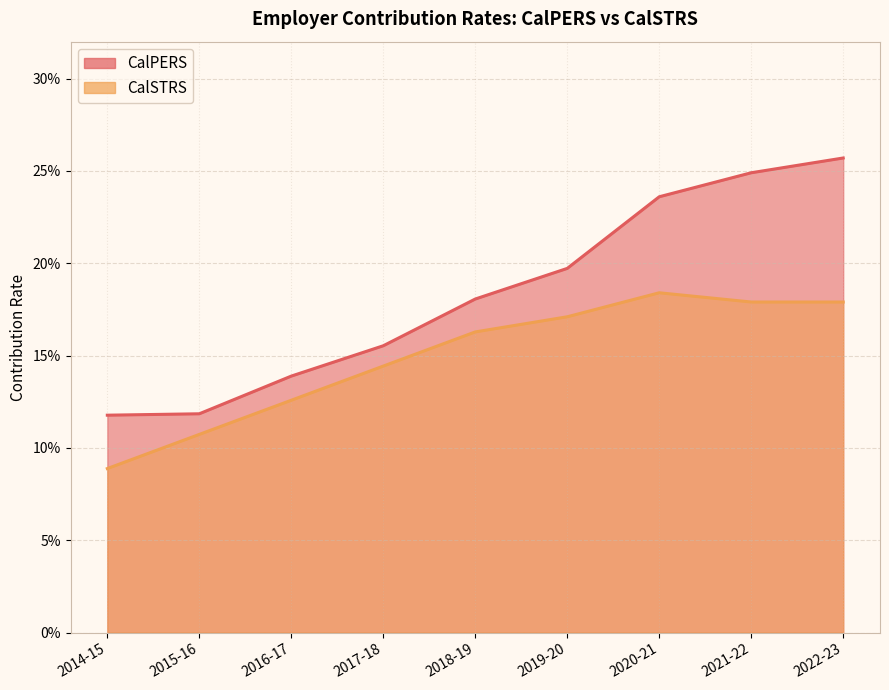

True or false: CalPERS has more than 2 interior local peaks.

False